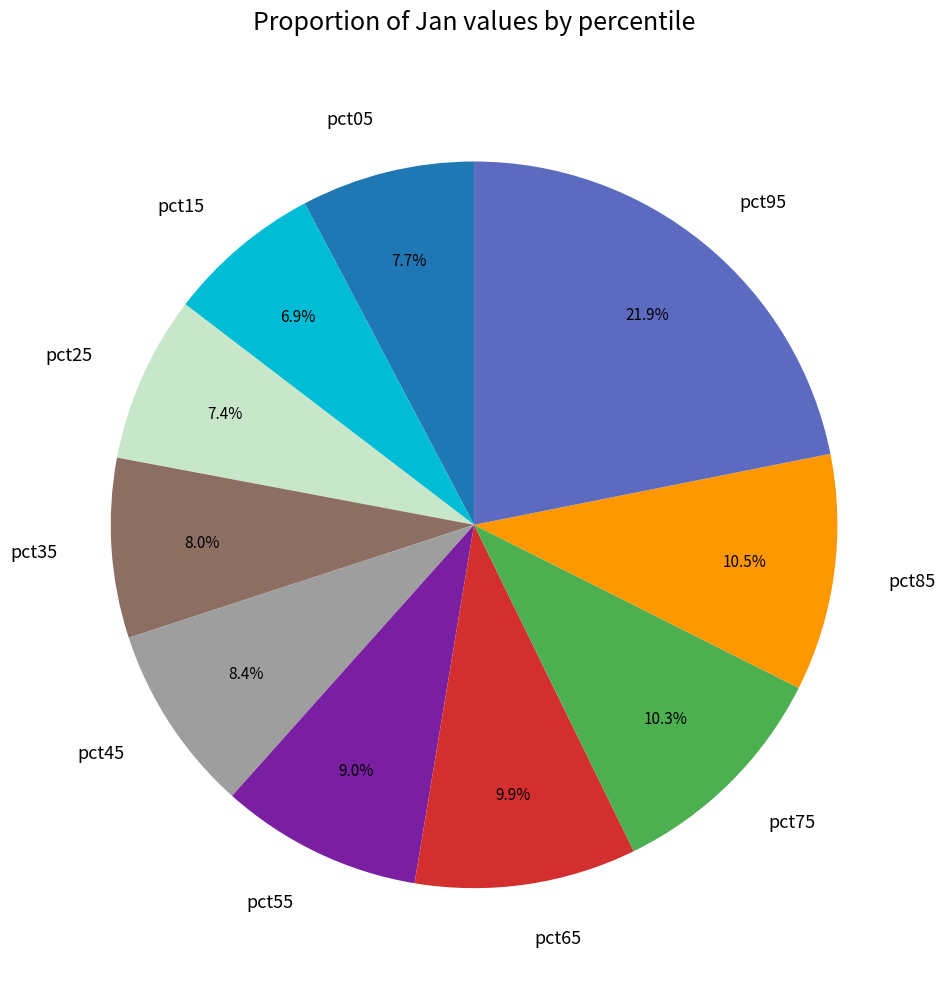

Combined, do pct75 and pct95 account for over 50%?

No